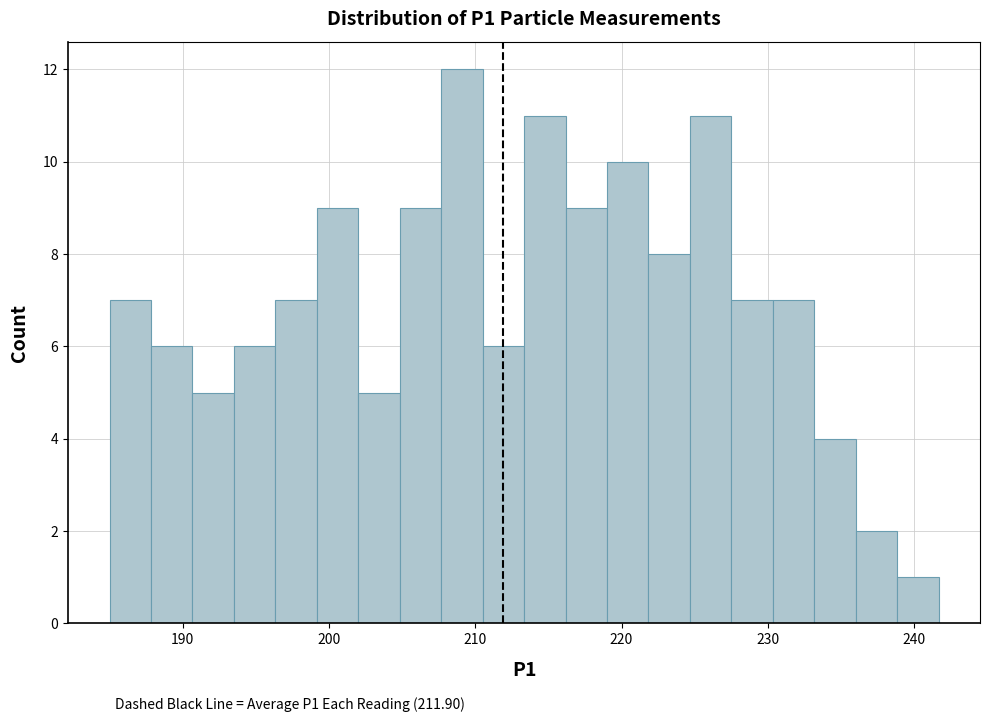

Around what value on the x-axis is the tallest bar? Give the approximate position of its centre, as read against the axis.

209